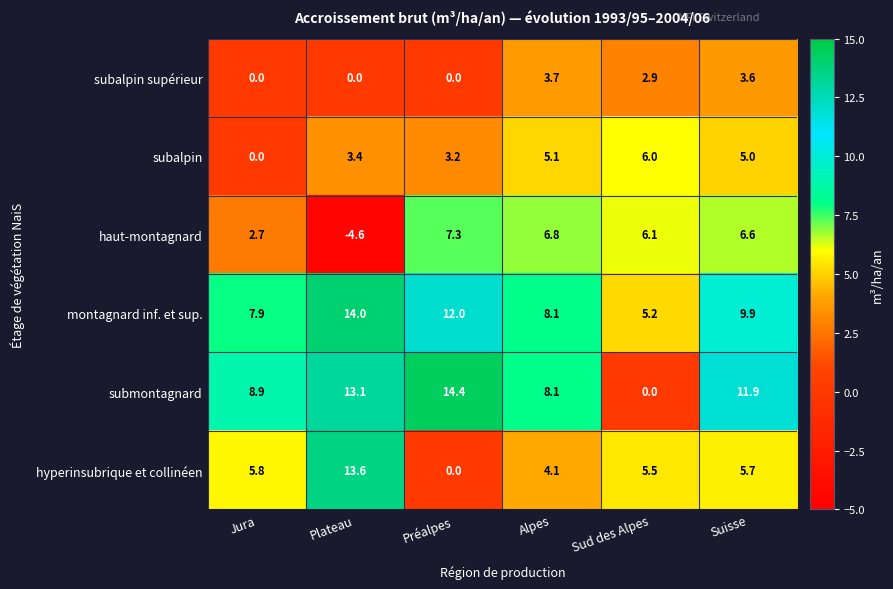

How many positive values does the hyperinsubrique et collinéen series have?

5